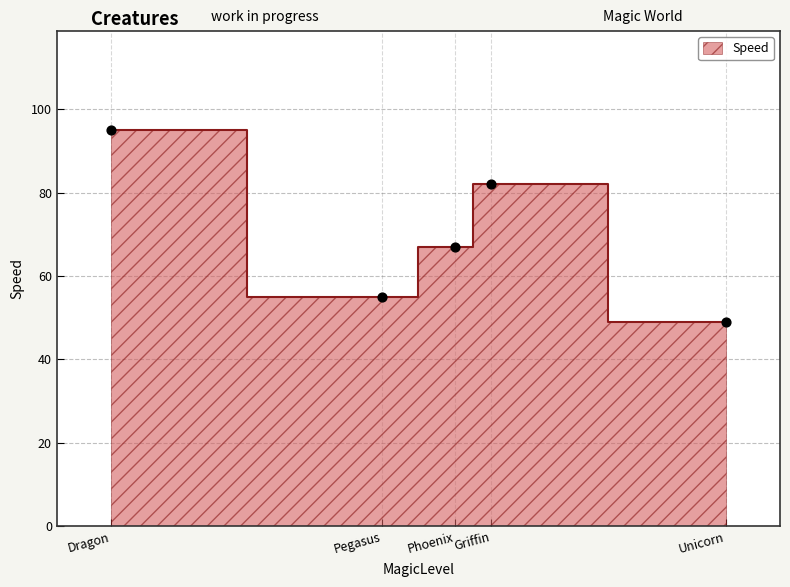

What is the change in value from Griffin to Unicorn?

-33